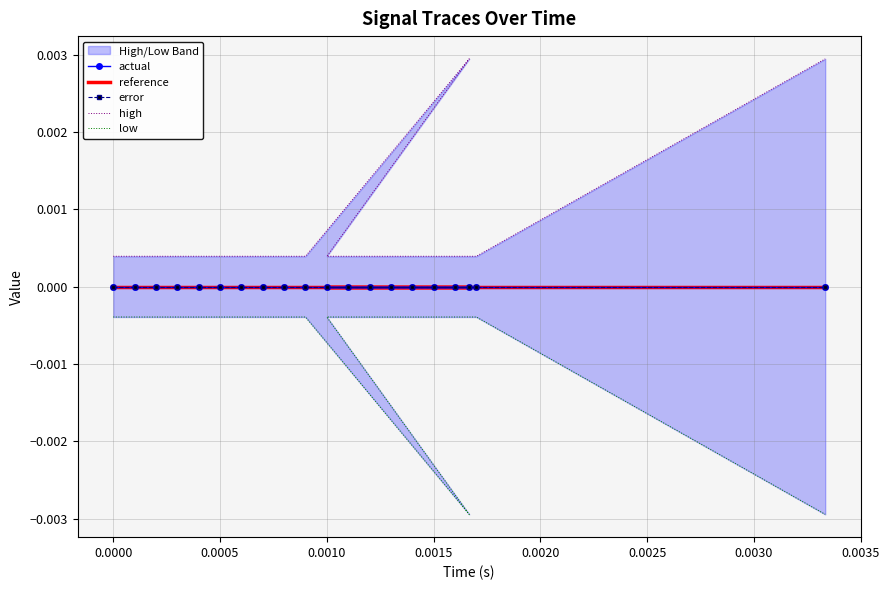

How many interior local peaks does the high series have?

1